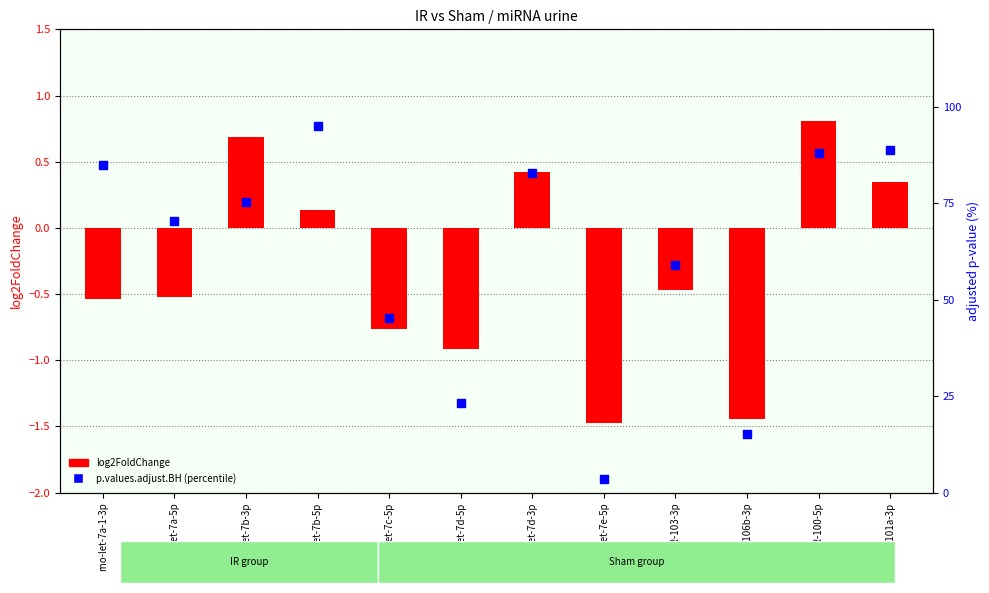

At how many categories does at least one series exceed 43?

9